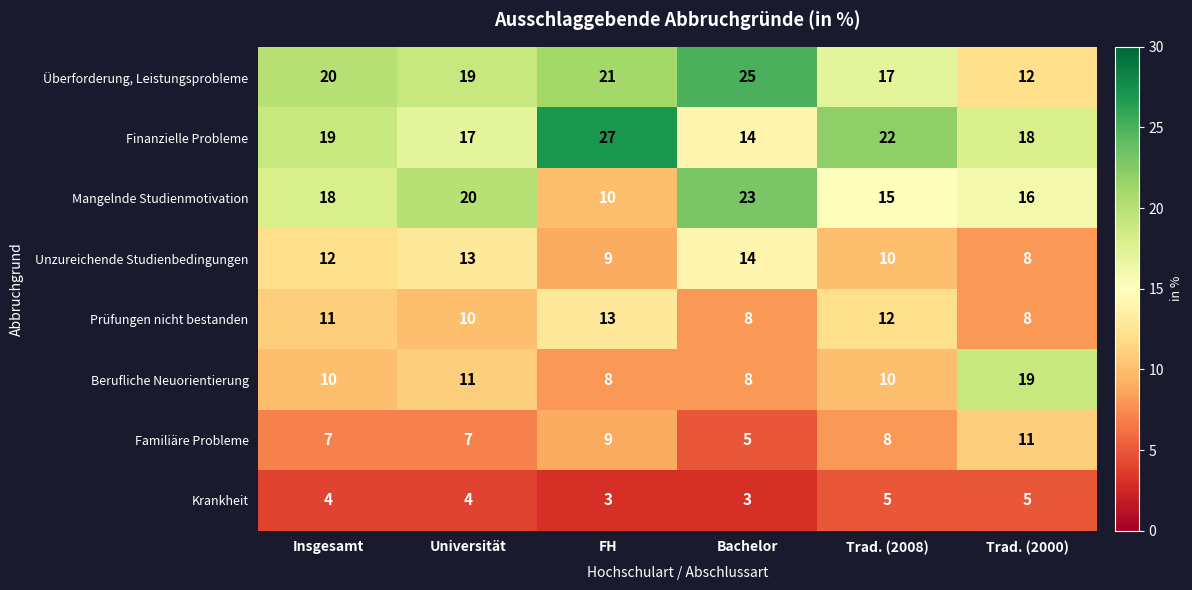

At how many categories does at least one series exceed 8?

6